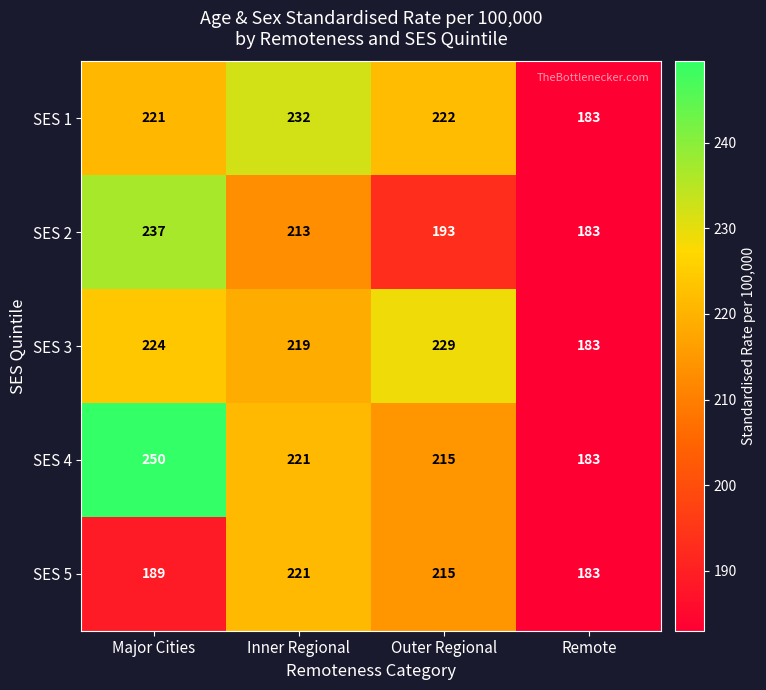

True or false: SES 1 has a value of 348 at Inner Regional.

False